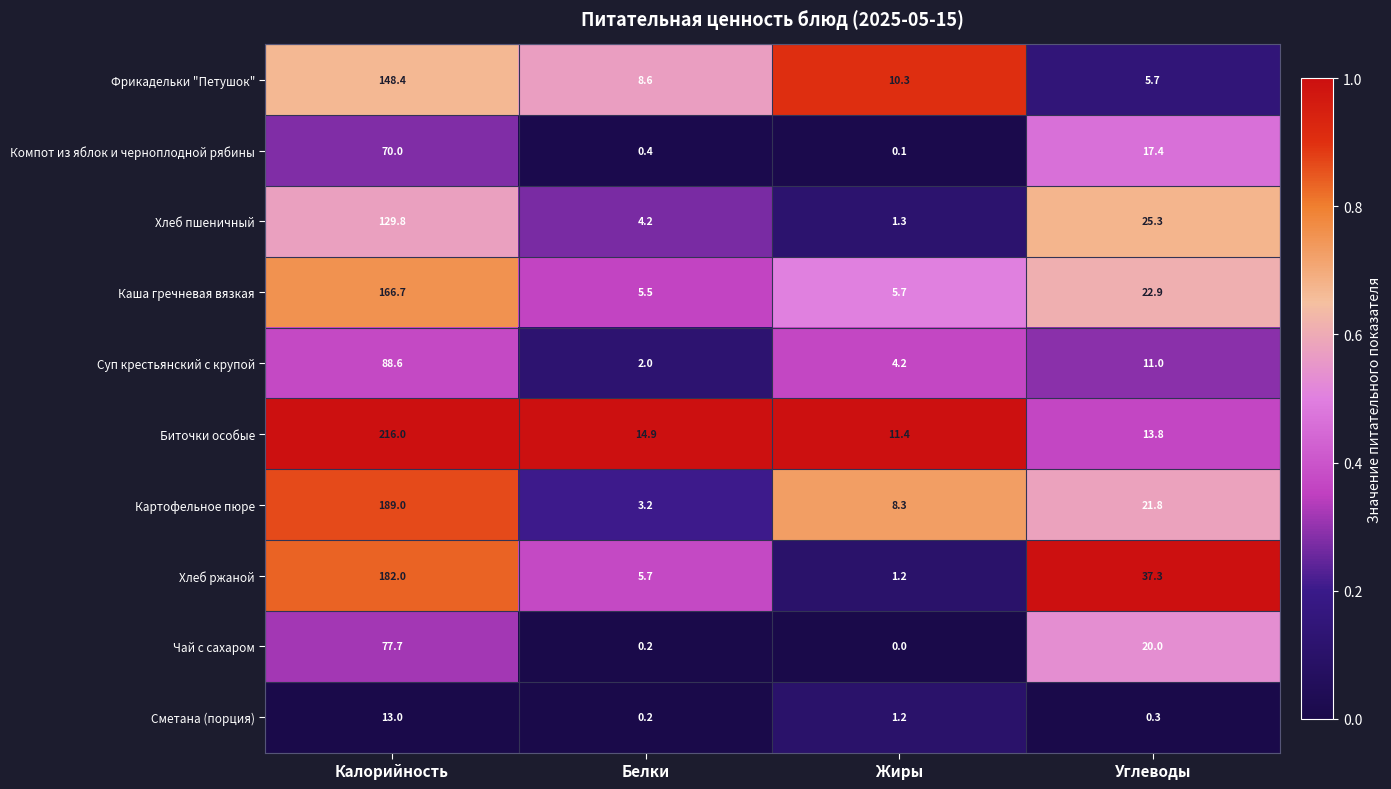

What is the sum of all Сметана (порция) values?

14.7